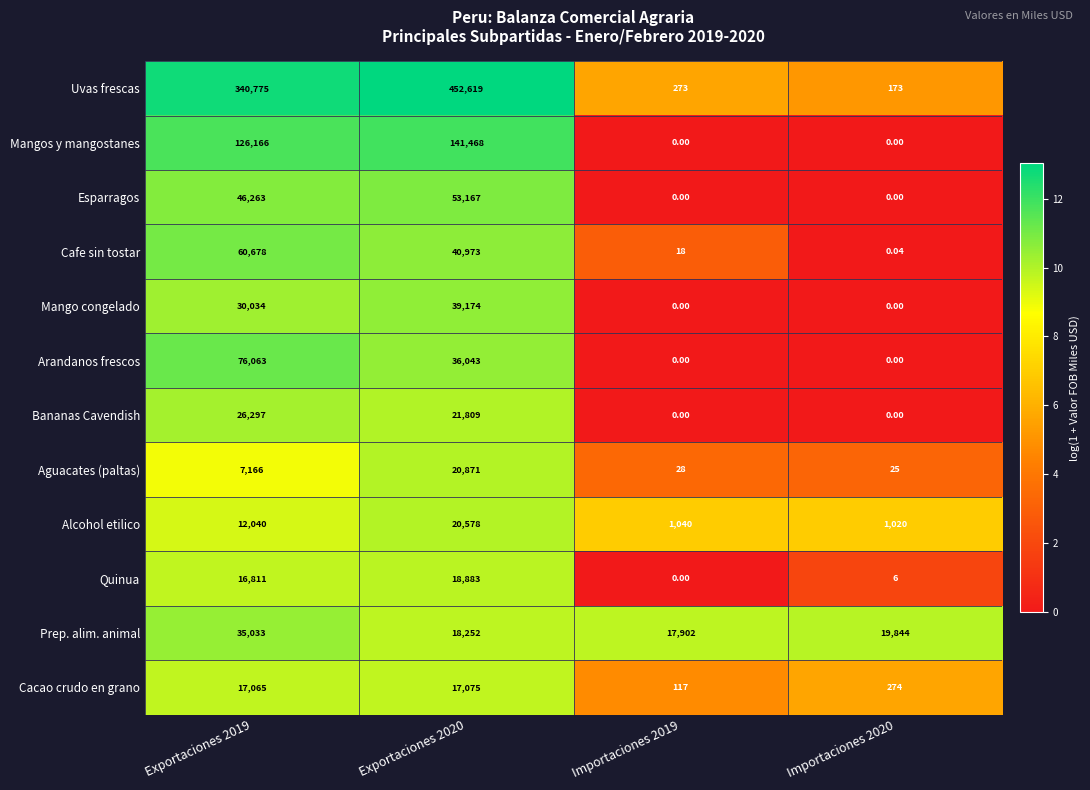

Which series has the largest total across all categories?

Uvas frescas